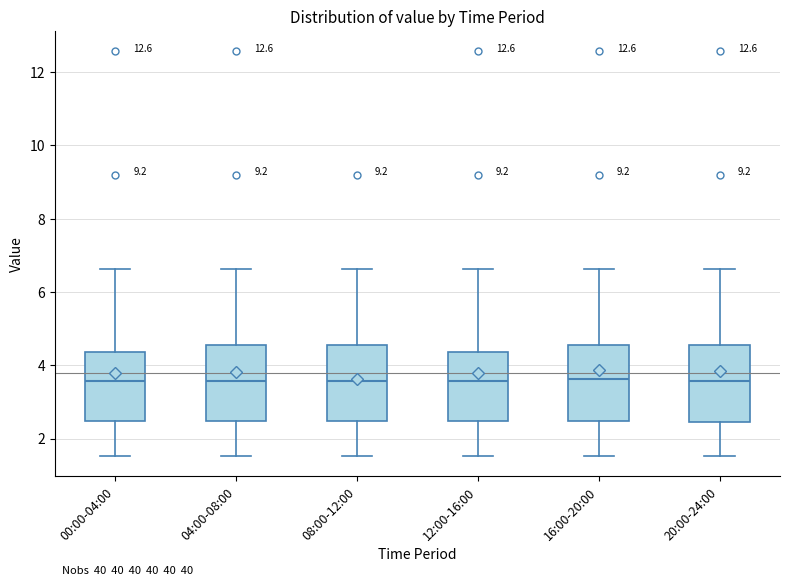

Reading left to right, read every box against the y-axis: the position of its median line, the range the box covers, and the ends of its whiskers. The values are not printed on the chart, so give them approximately, as read against the axis.

00:00-04:00: median 3.6, box 2.4 to 4.4, whiskers 1.6 to 6.6
04:00-08:00: median 3.6, box 2.4 to 4.6, whiskers 1.6 to 6.6
08:00-12:00: median 3.6, box 2.4 to 4.6, whiskers 1.6 to 6.6
12:00-16:00: median 3.6, box 2.4 to 4.4, whiskers 1.6 to 6.6
16:00-20:00: median 3.6, box 2.4 to 4.6, whiskers 1.6 to 6.6
20:00-24:00: median 3.6, box 2.4 to 4.6, whiskers 1.6 to 6.6